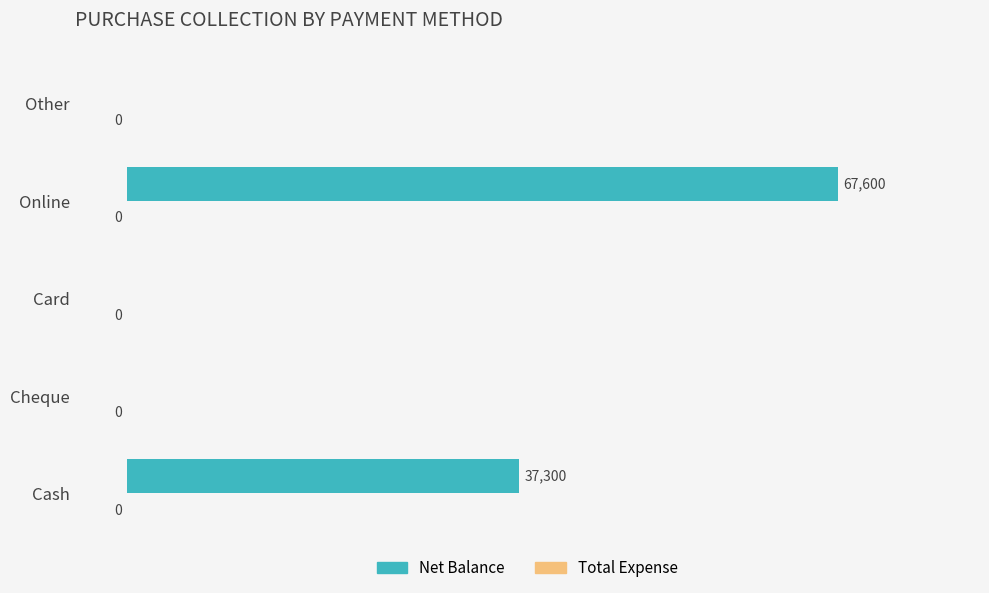

What is the sum of all values?

104900